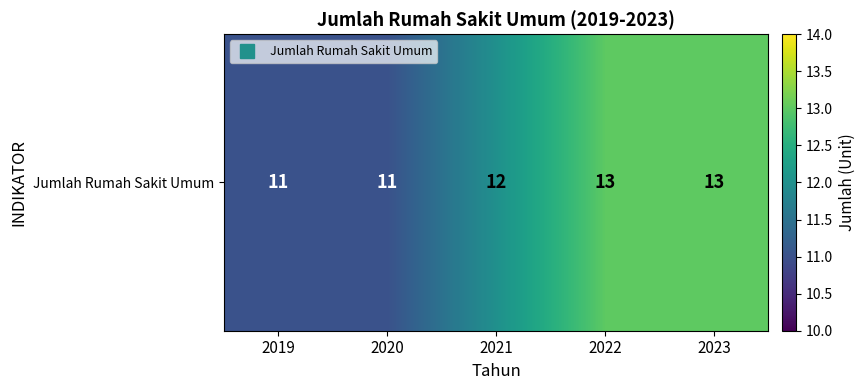

Reading left to right, list all the values displayed in this chart.

2019=11	2020=11	2021=12	2022=13	2023=13